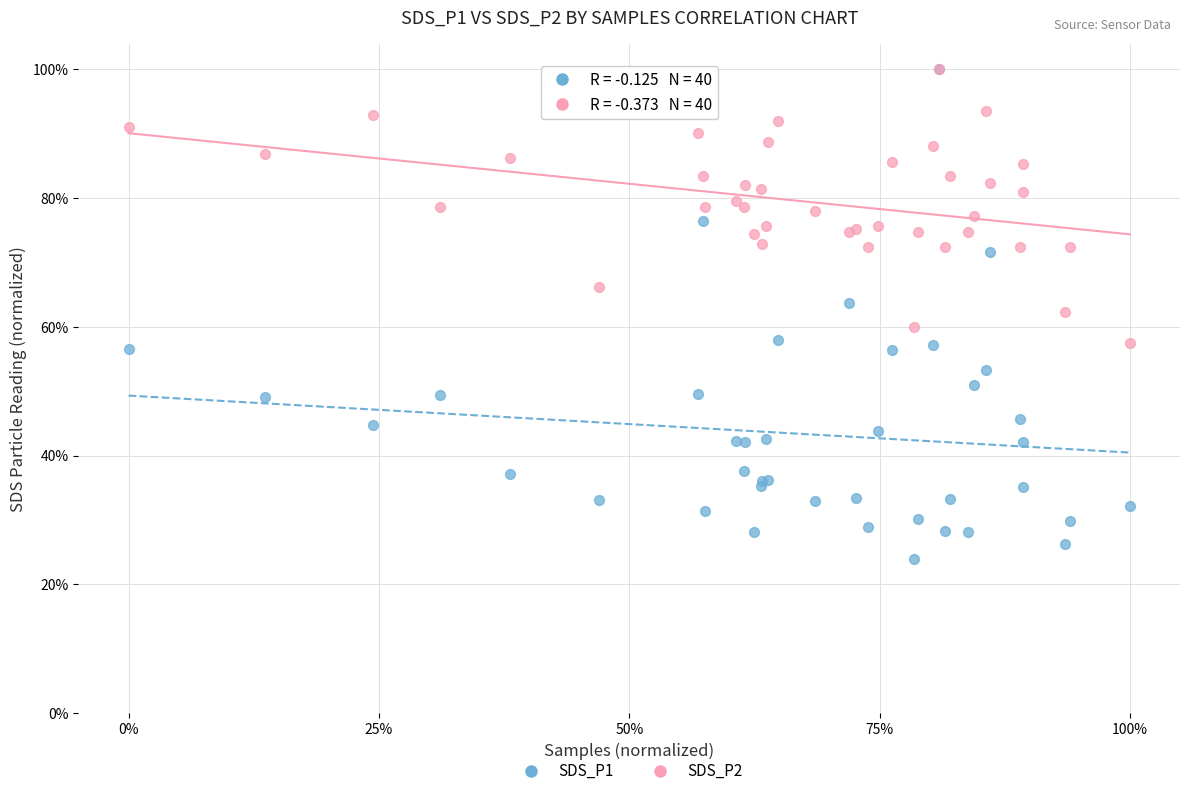

Which series has the largest Y range (max minus min)?

SDS_P1